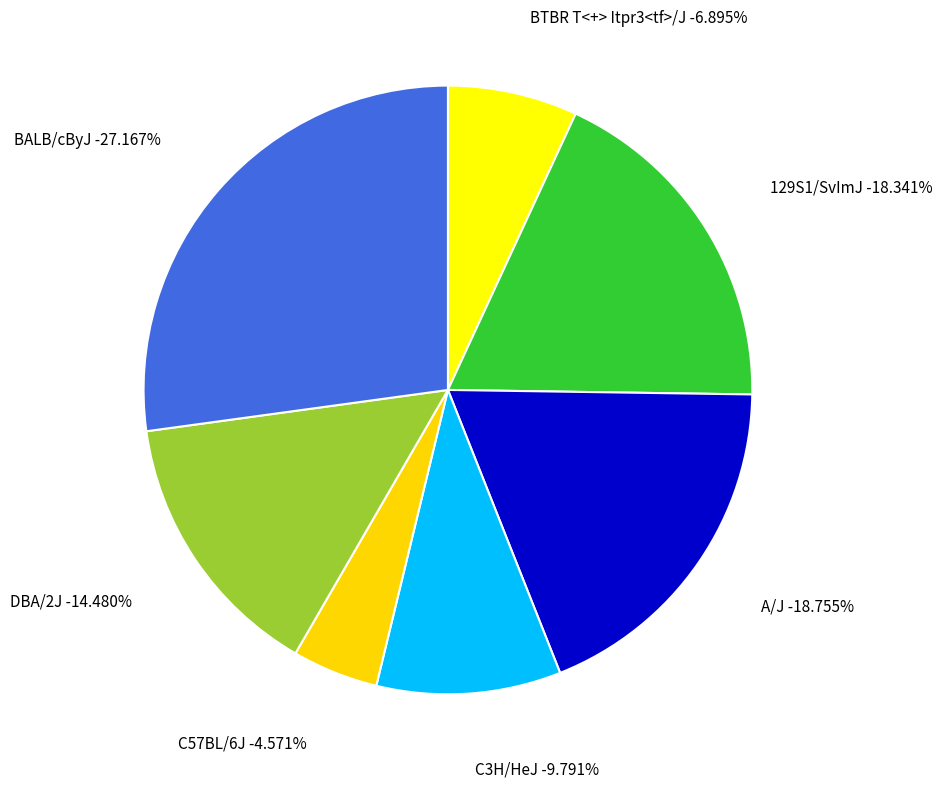

Combined, what portion of the pie is C3H/HeJ and BALB/cByJ?

37.0%